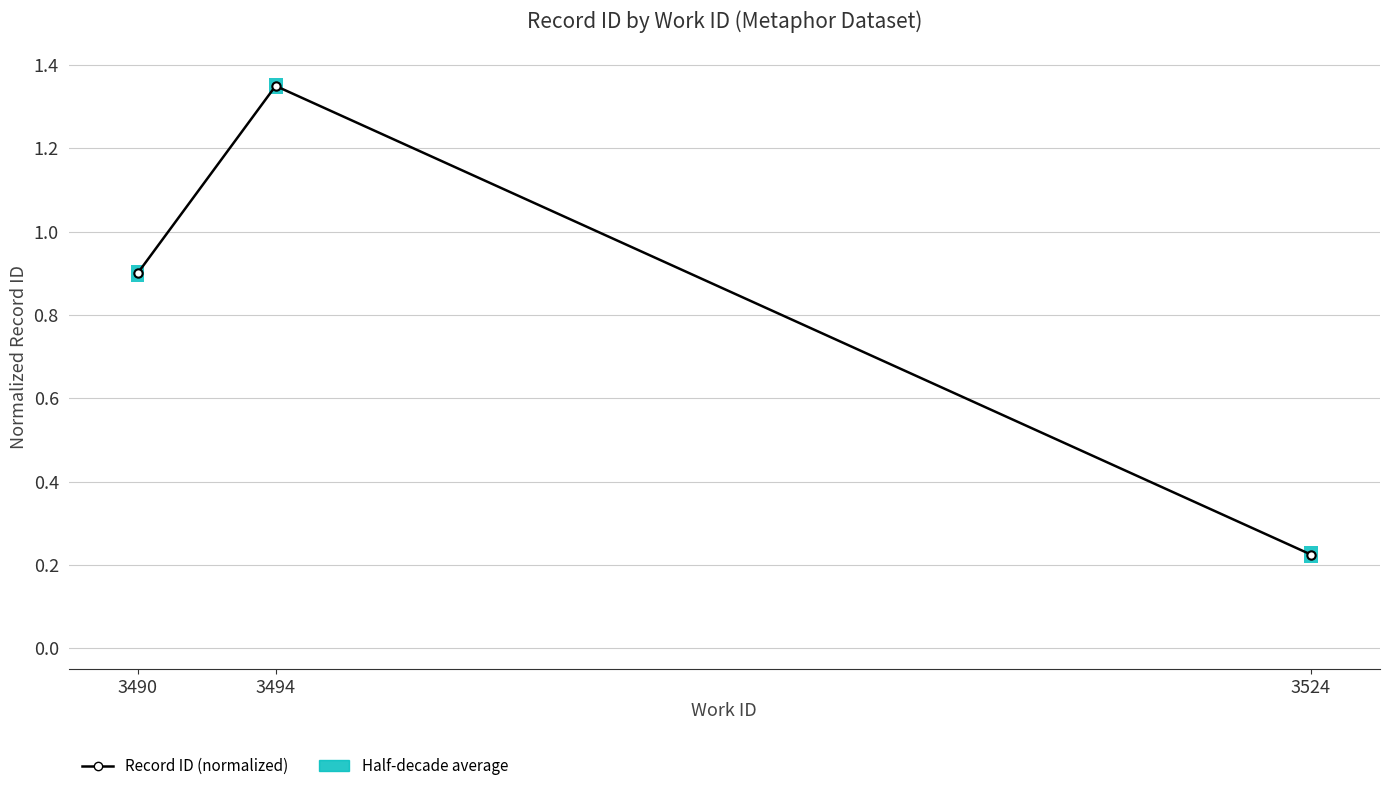

What is the value of the 3rd bar from the left?

0.2